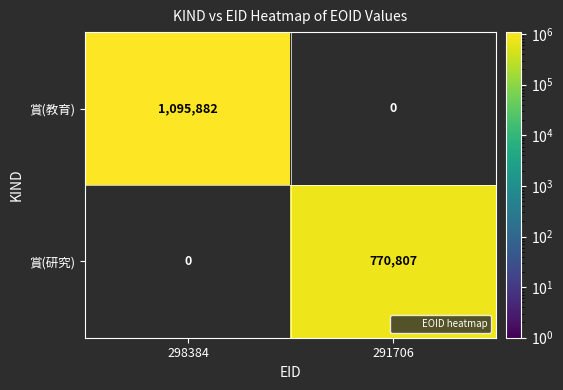

Read the 賞(研究) value at 291706.

770807.0